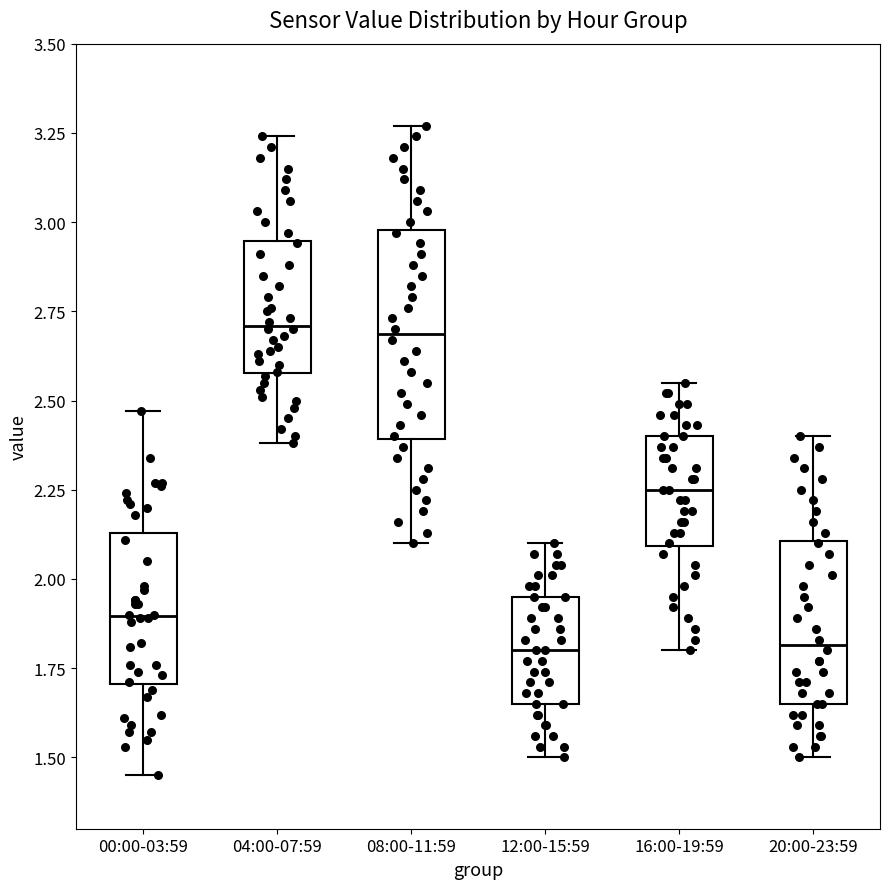

Reading left to right, transcribe this box plot: for each box, give where its median line is, the range the box spans, and where its two whiskers end, as read against the y-axis. The values are not printed on the chart, so give them approximately, as read against the axis.

00:00-03:59: median 1.90, box 1.70 to 2.15, whiskers 1.45 to 2.45
04:00-07:59: median 2.70, box 2.60 to 2.95, whiskers 2.40 to 3.25
08:00-11:59: median 2.70, box 2.40 to 3.00, whiskers 2.10 to 3.25
12:00-15:59: median 1.80, box 1.65 to 1.95, whiskers 1.50 to 2.10
16:00-19:59: median 2.25, box 2.10 to 2.40, whiskers 1.80 to 2.55
20:00-23:59: median 1.80, box 1.65 to 2.10, whiskers 1.50 to 2.40